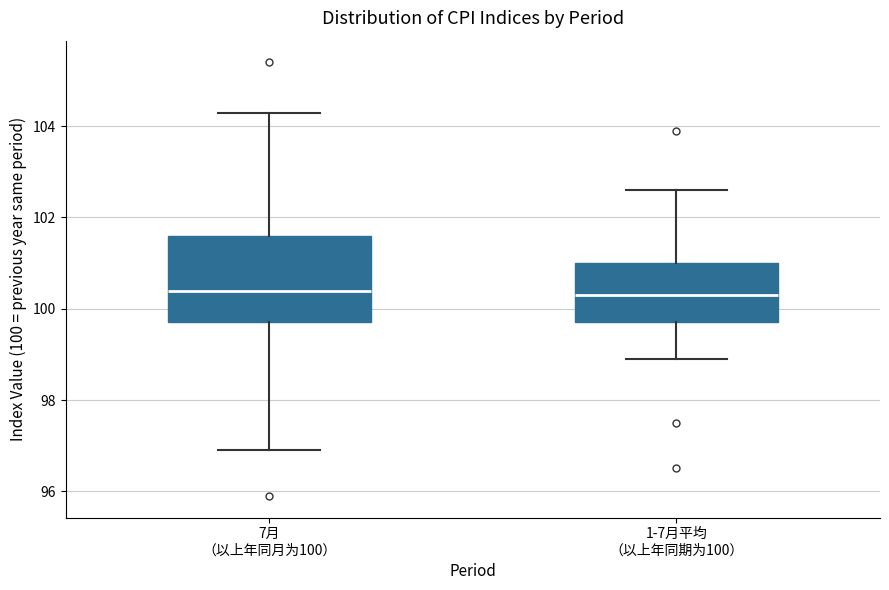

Reading left to right, transcribe this box plot: for each box, give where its median line is, the range the box spans, and where its two whiskers end, as read against the y-axis. The values are not printed on the chart, so give them approximately, as read against the axis.

7月 （以上年同月为100）: median 100.4, box 99.8 to 101.6, whiskers 97.0 to 104.4
1-7月平均 （以上年同期为100）: median 100.4, box 99.8 to 101.0, whiskers 99.0 to 102.6